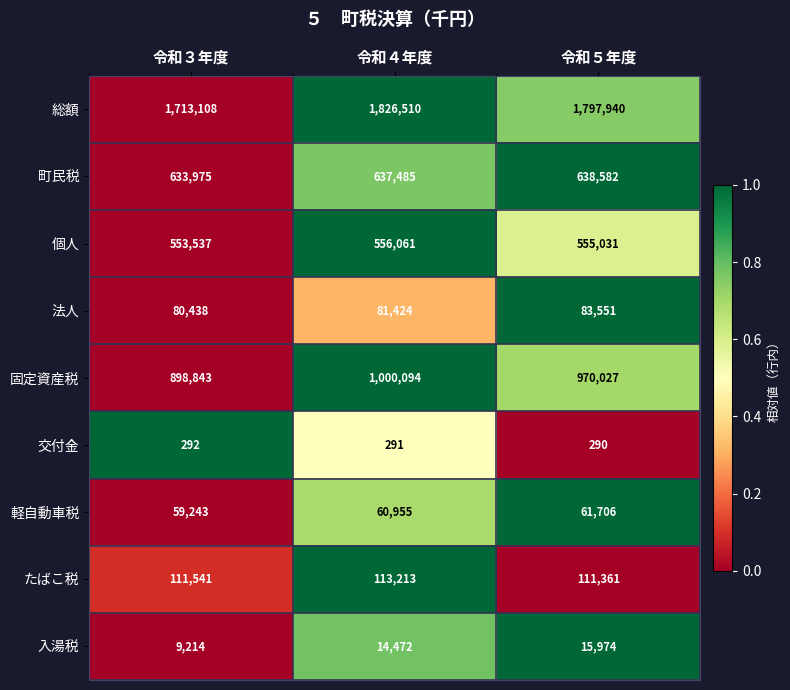

The value of 固定資産税 at 令和４年度 is 1000094. True or false?

True